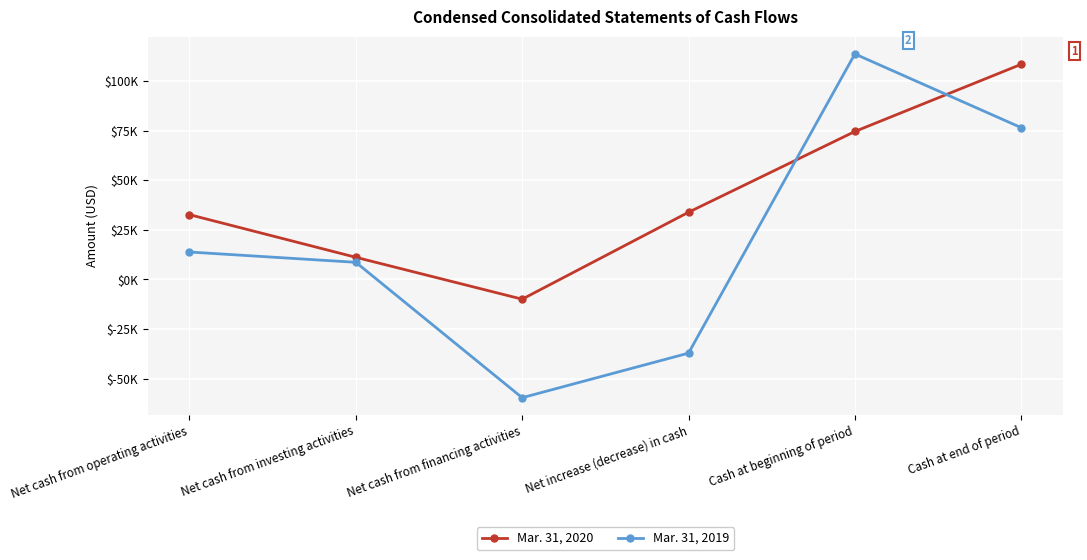

What is the sum of the Mar. 31, 2020 values at Net cash from financing activities and Net cash from investing activities?

1210